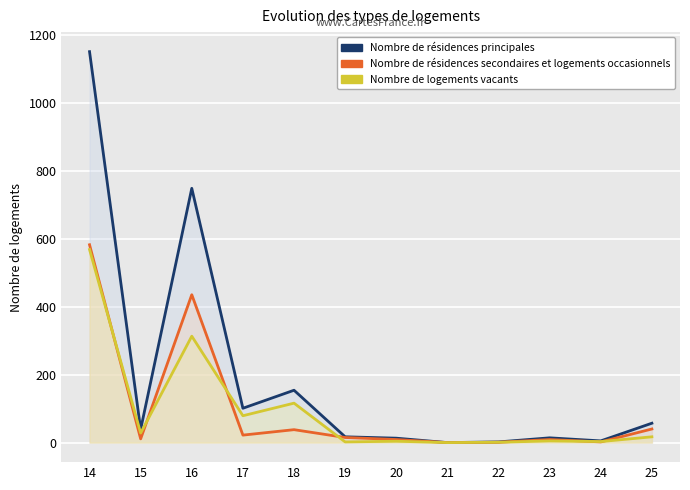

Reading left to right, extract all data points from this chart.

Nombre de résidences principales: 1150	39	748	101	154	17	13	0	2	14	5	57
Nombre de résidences secondaires et logements occasionnels: 582	11	435	22	38	15	9	0	1	9	2	40
Nombre de logements vacants: 568	28	313	79	116	2	4	0	1	5	3	17